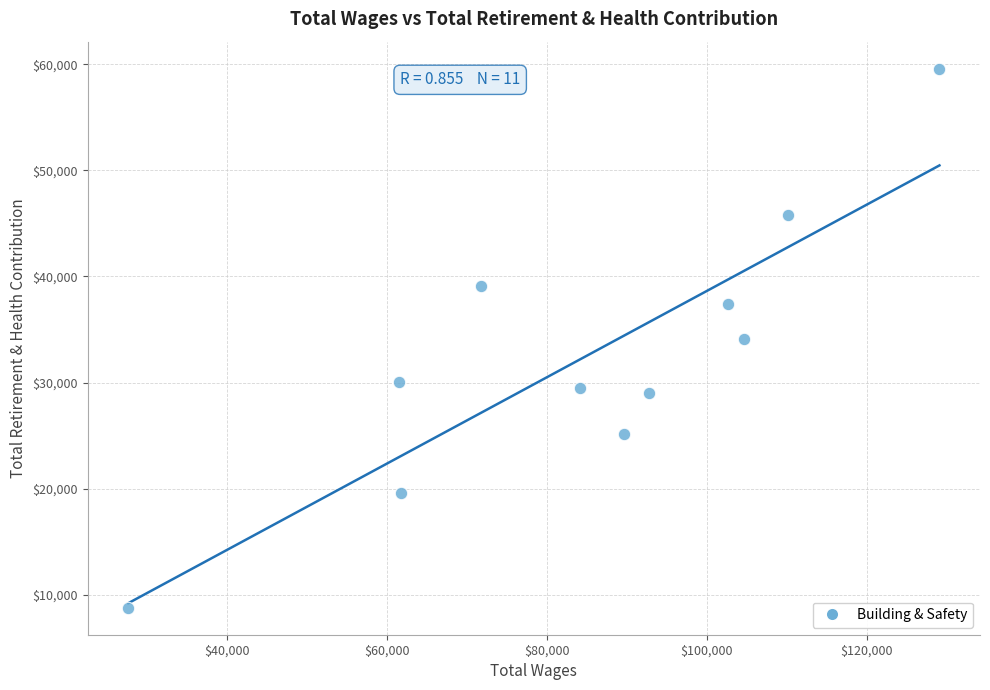

What is the average Y value?

32564